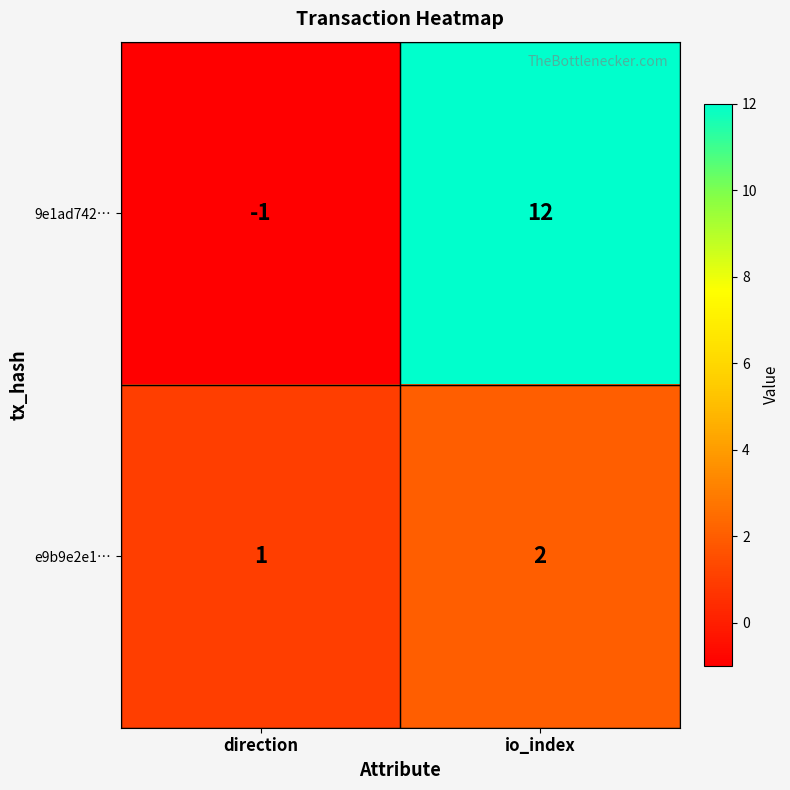

Reading left to right, extract all data points from this chart.

9e1ad742…: -1	12
e9b9e2e1…: 1	2